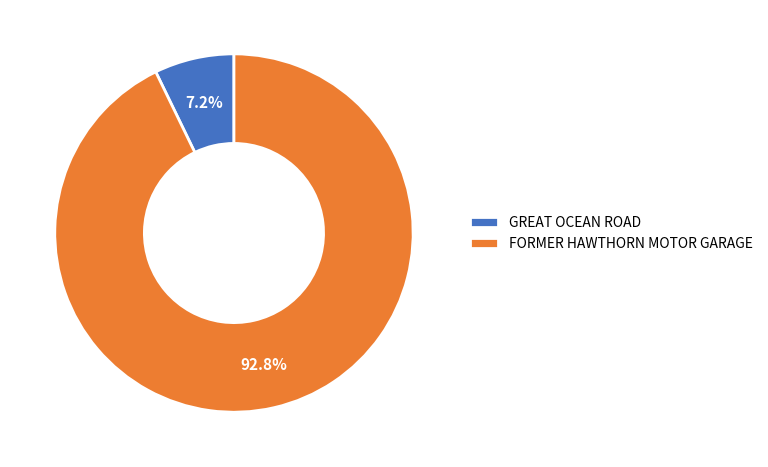

Does FORMER HAWTHORN MOTOR GARAGE account for over 50% of the chart?

Yes